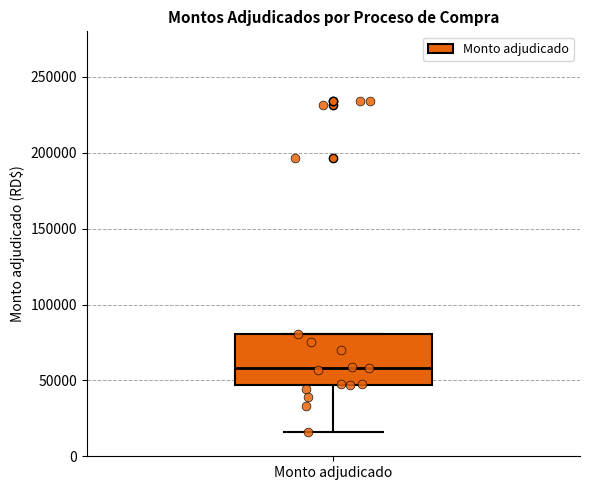

Read this box plot against the y-axis: the position of the median line, the range covered by the box, and the ends of both whiskers. The values are not printed on the chart, so give them approximately, as read against the axis.

median 60000, box 45000 to 80000, whiskers 15000 to 80000